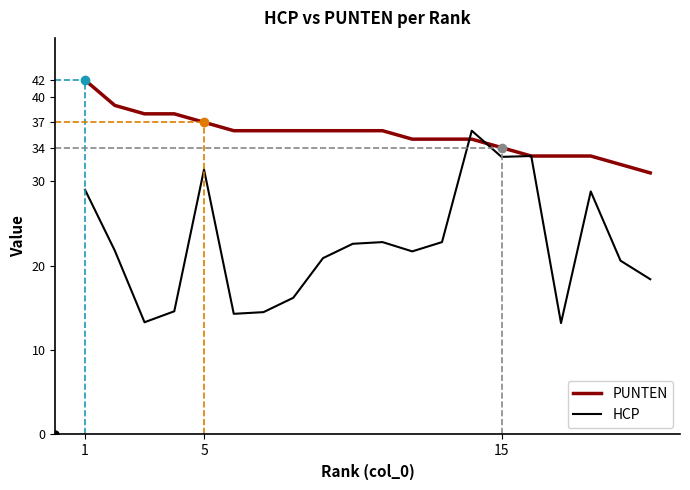

How many data points in HCP are less than 21?

9